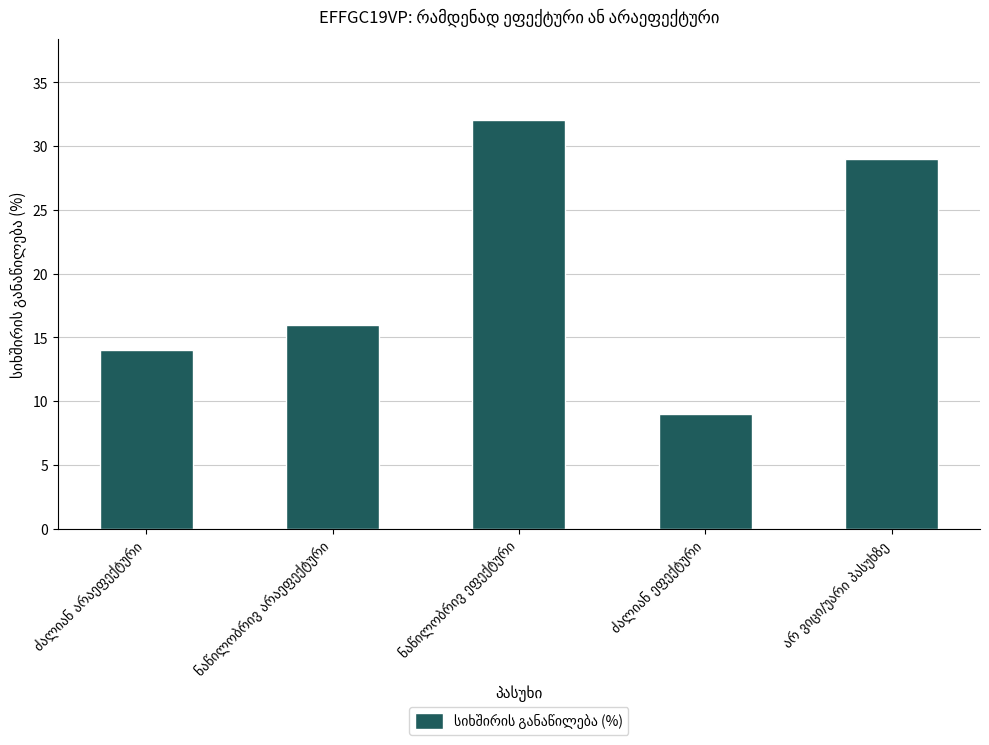

What is the value of the 2nd bar from the left?

16